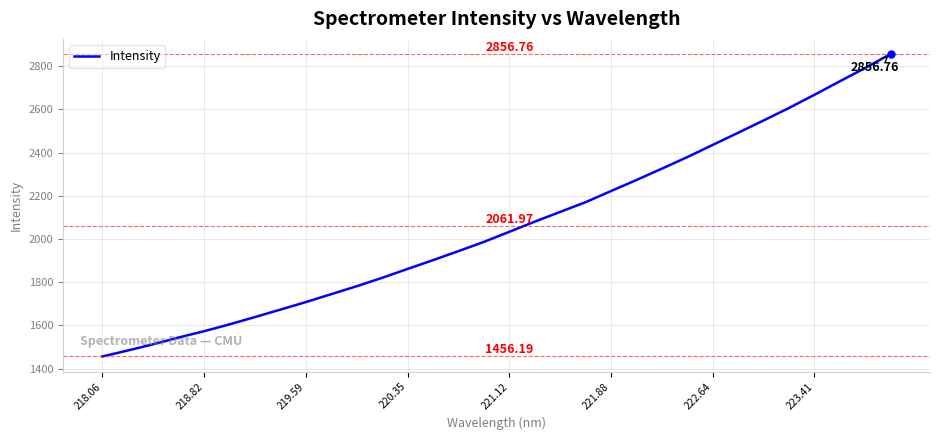

What is the difference between the maximum and minimum values?

1400.6